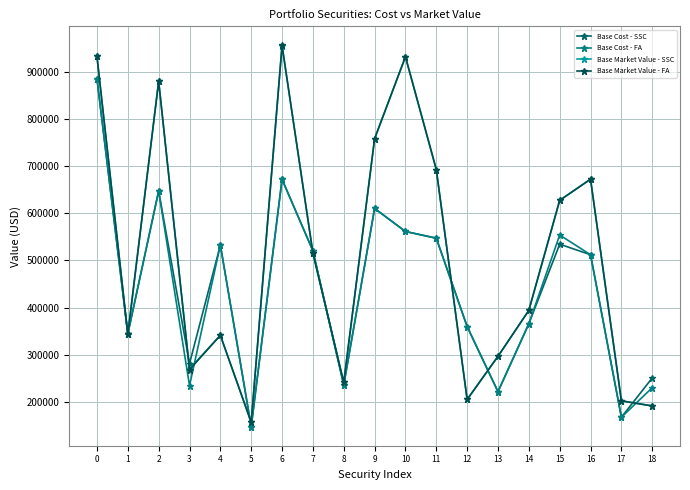

True or false: Base Market Value - FA has more than 0 points higher than both neighbors.

True